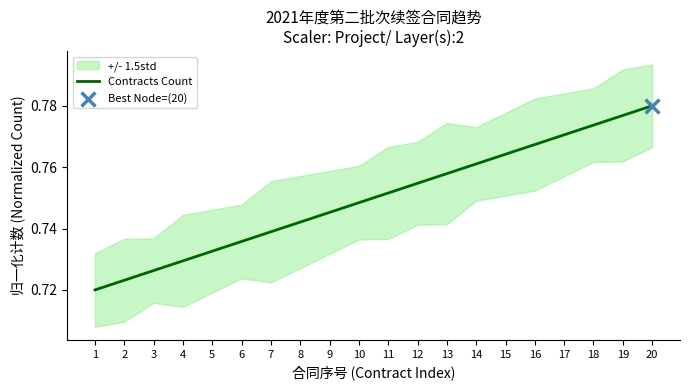

Between 16 and 4, which is larger?

16